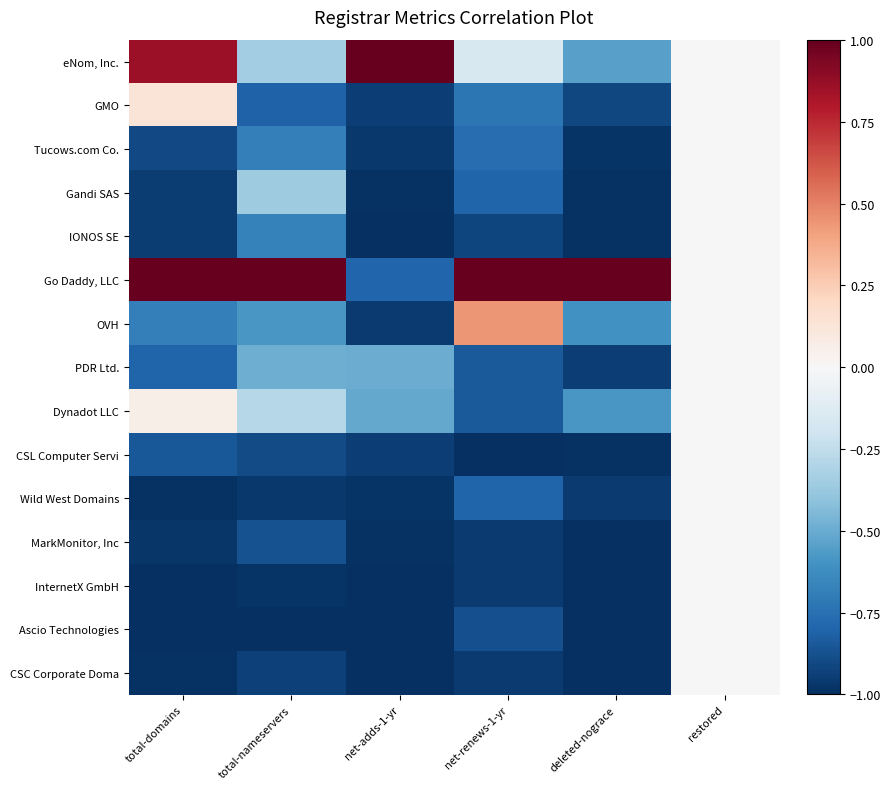

What is the total value across all series at total-domains?

-8.1